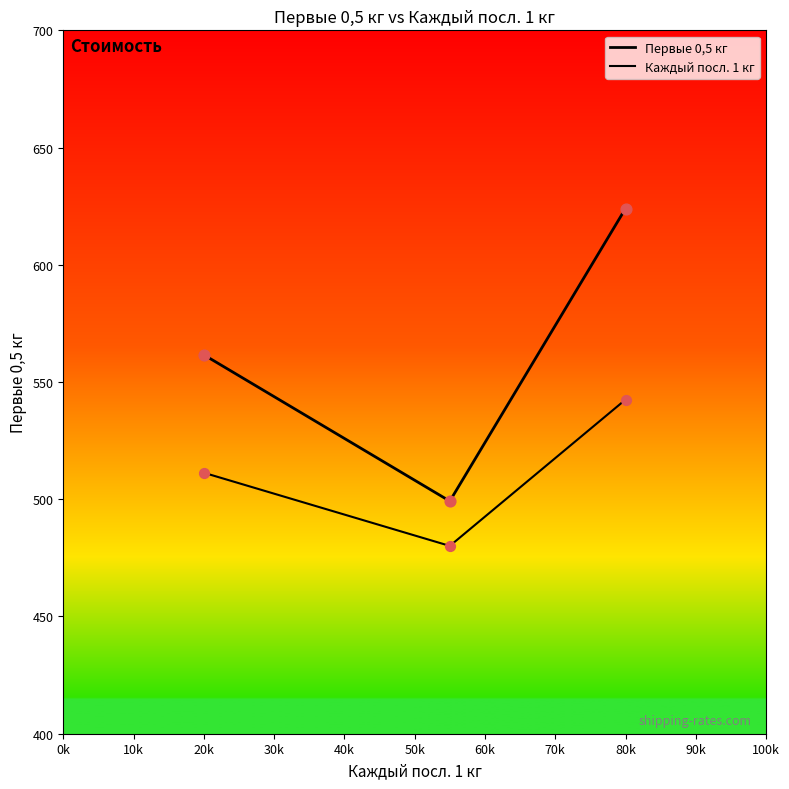

At how many categories does at least one series exceed 577?

1